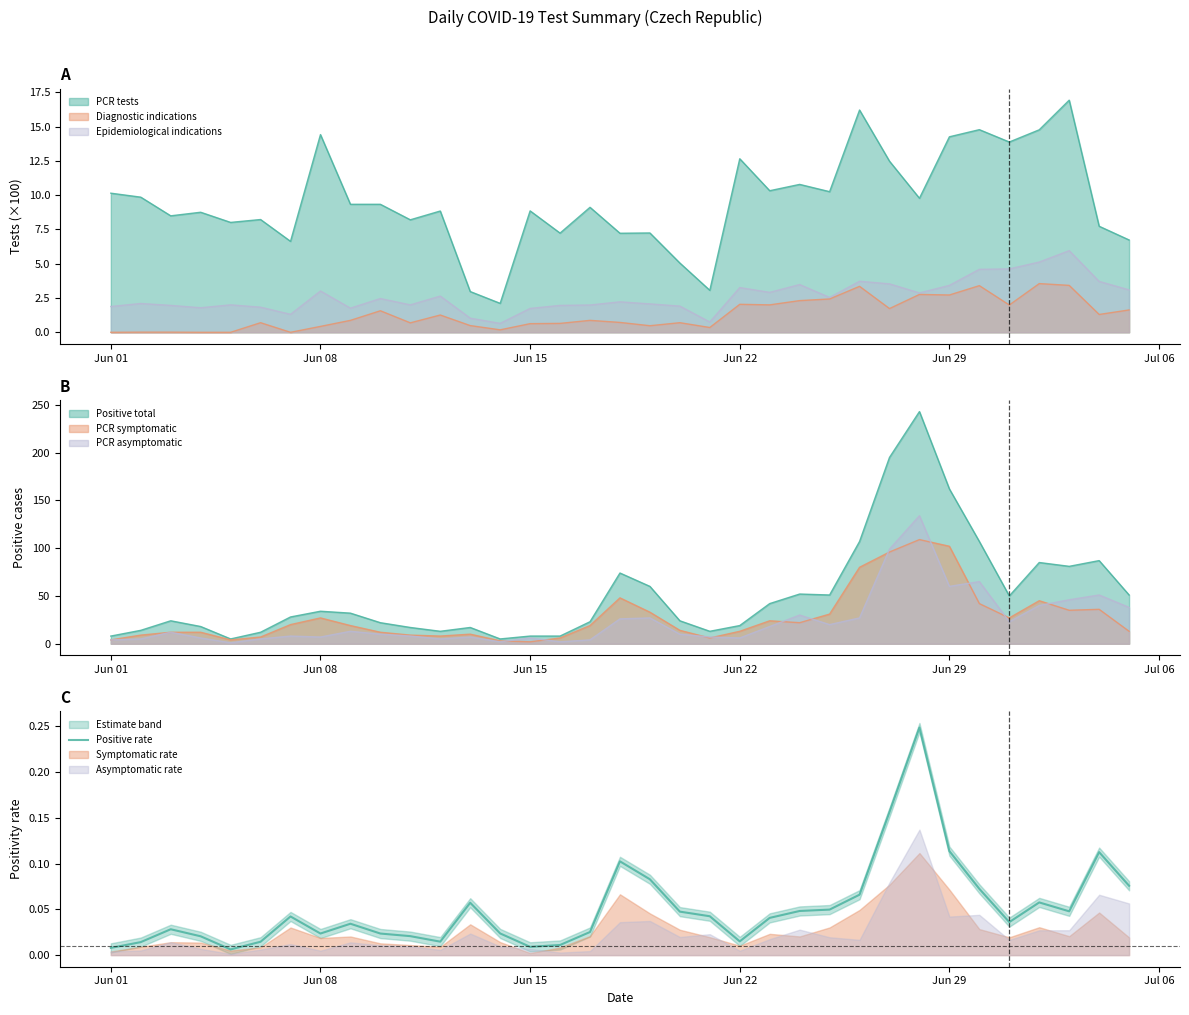

What position from the right is Jun 15?

21